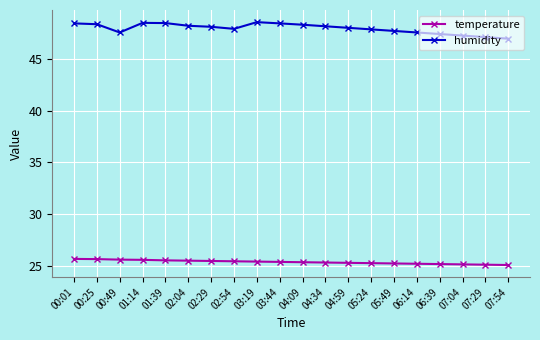

Read the humidity value at 00:01.

48.4